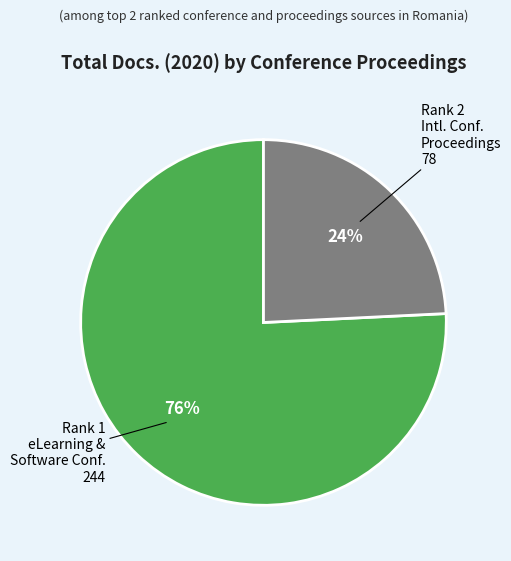

Is there any slice that represents more than half of the pie?

Yes